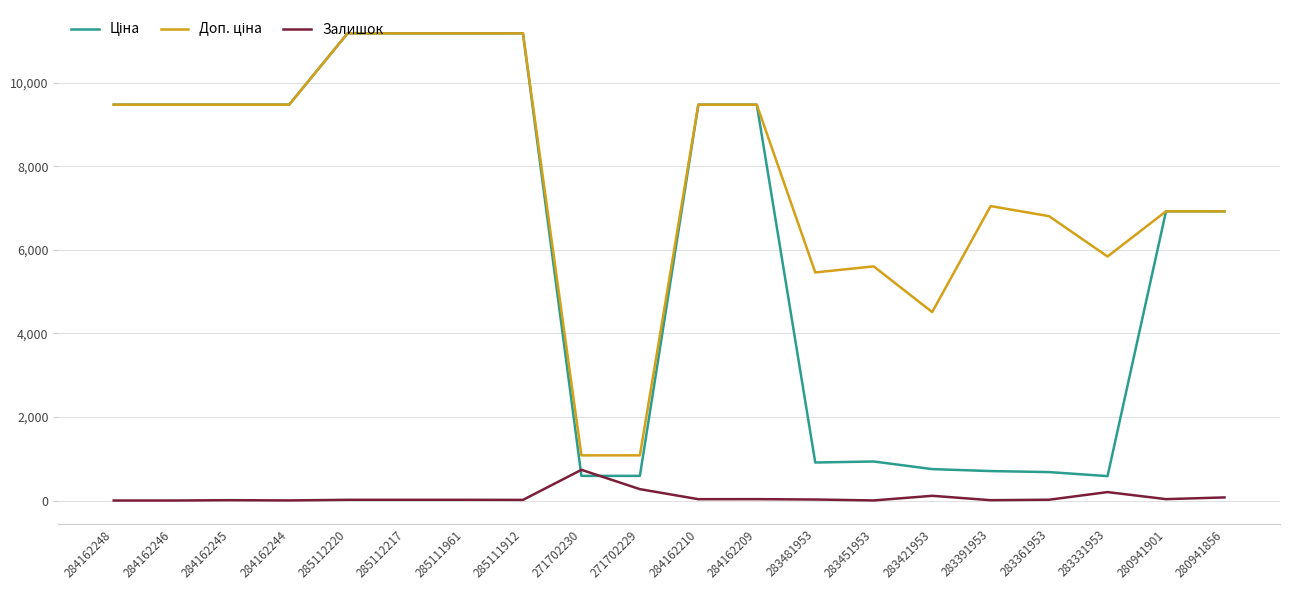

Is it true that Залишок equals 19.0 at 283361953?

True